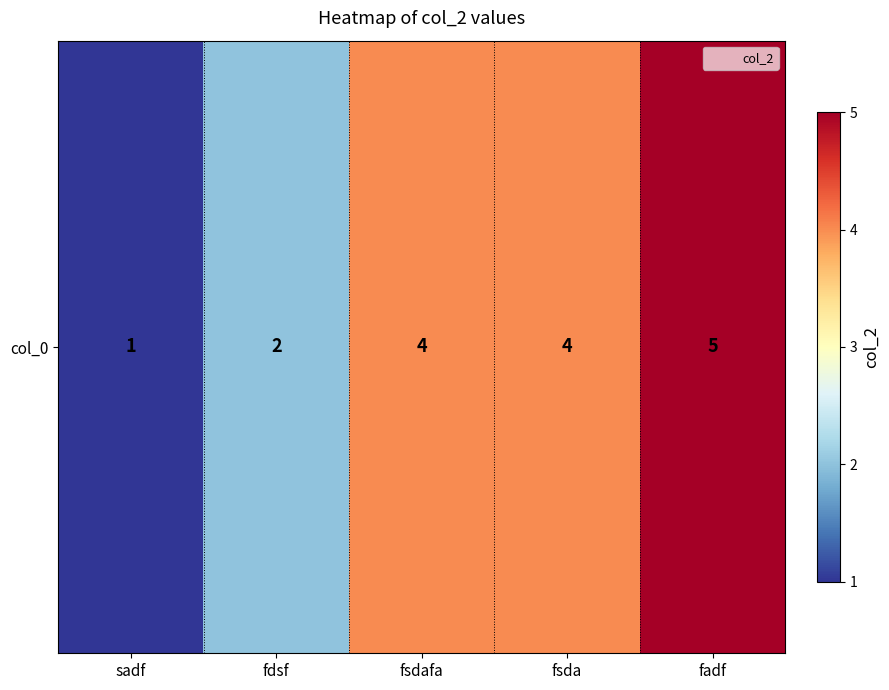

Rank the categories by value from lowest to highest.

sadf, fdsf, fsdafa, fsda, fadf